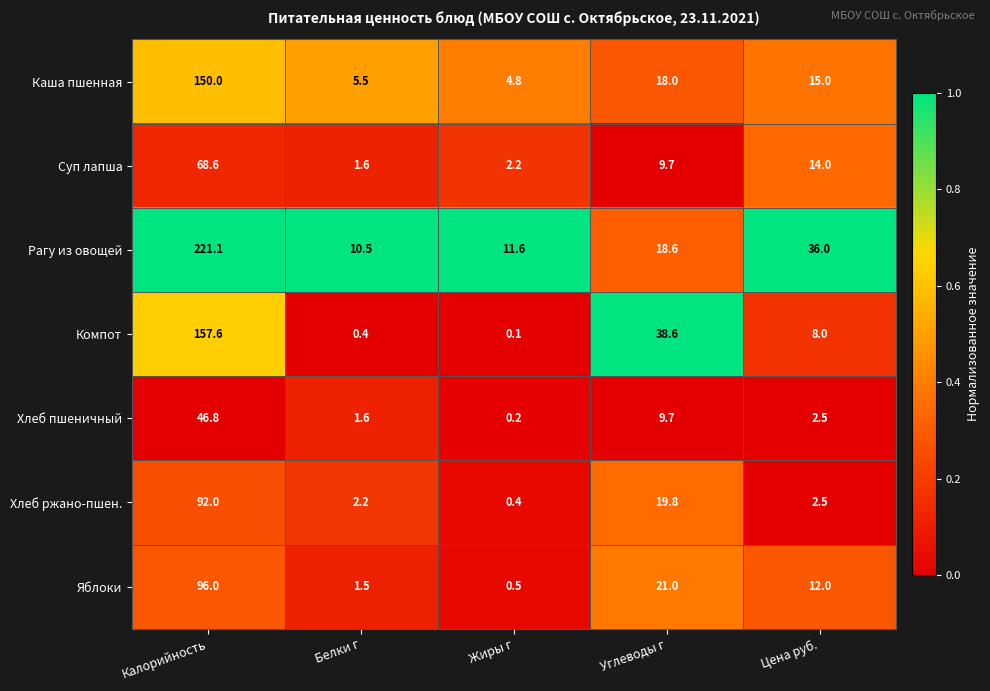

Rank the series by their maximum value, from lowest to highest.

Хлеб пшеничный, Суп лапша, Хлеб ржано-пшен., Яблоки, Каша пшенная, Компот, Рагу из овощей